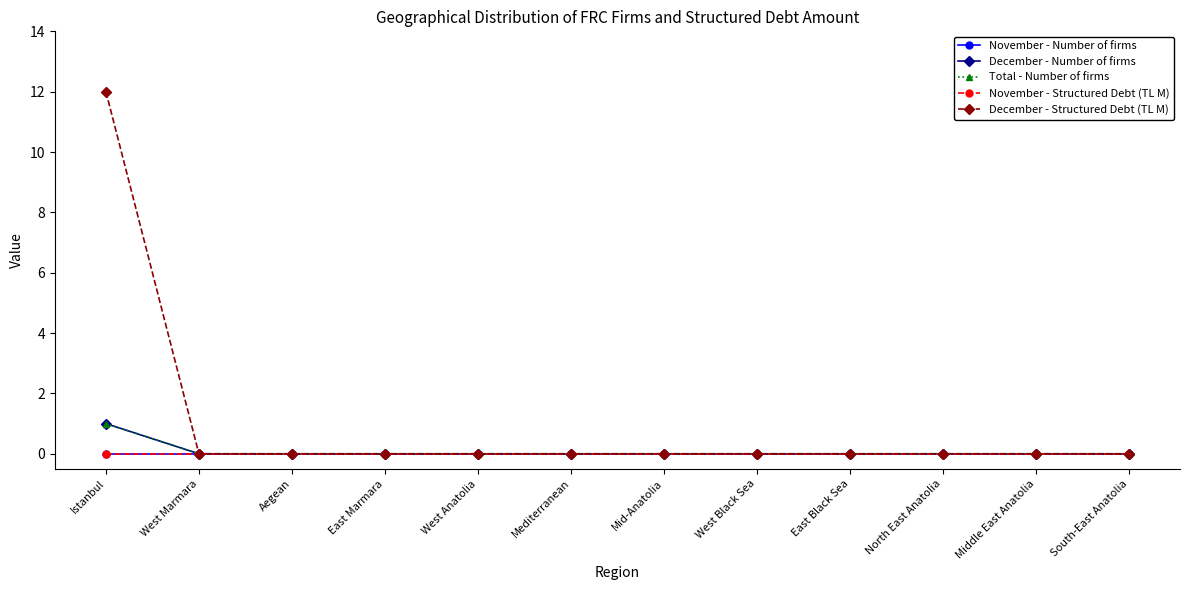

Rank the series at Aegean from lowest to highest value.

November - Number of firms, December - Number of firms, Total - Number of firms, November - Structured Debt (TL M), December - Structured Debt (TL M)